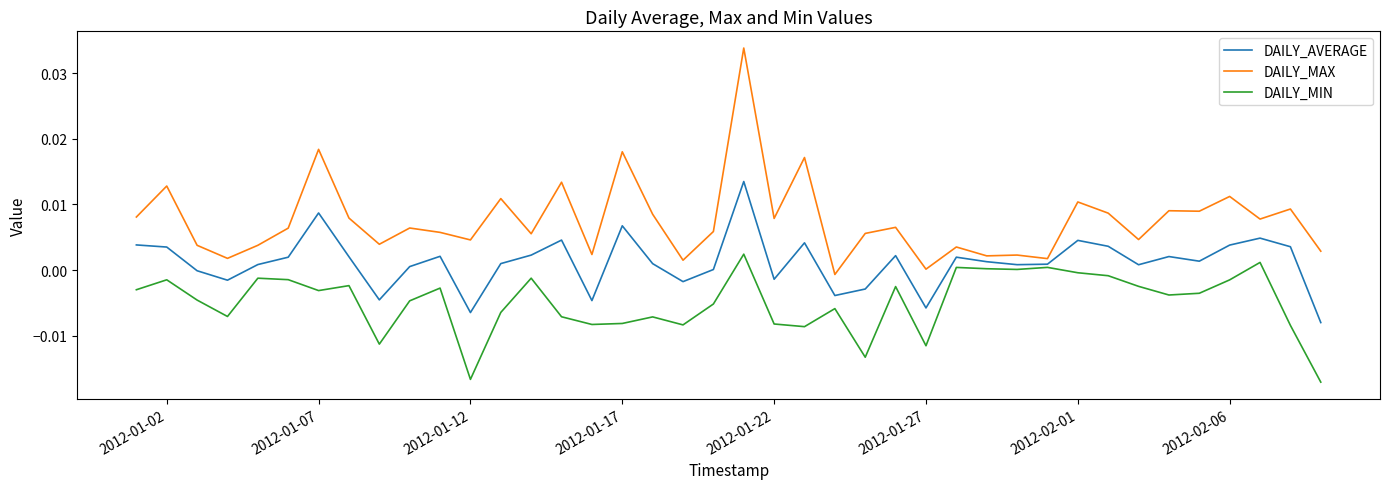

Which series has the largest total across all categories?

DAILY_MAX